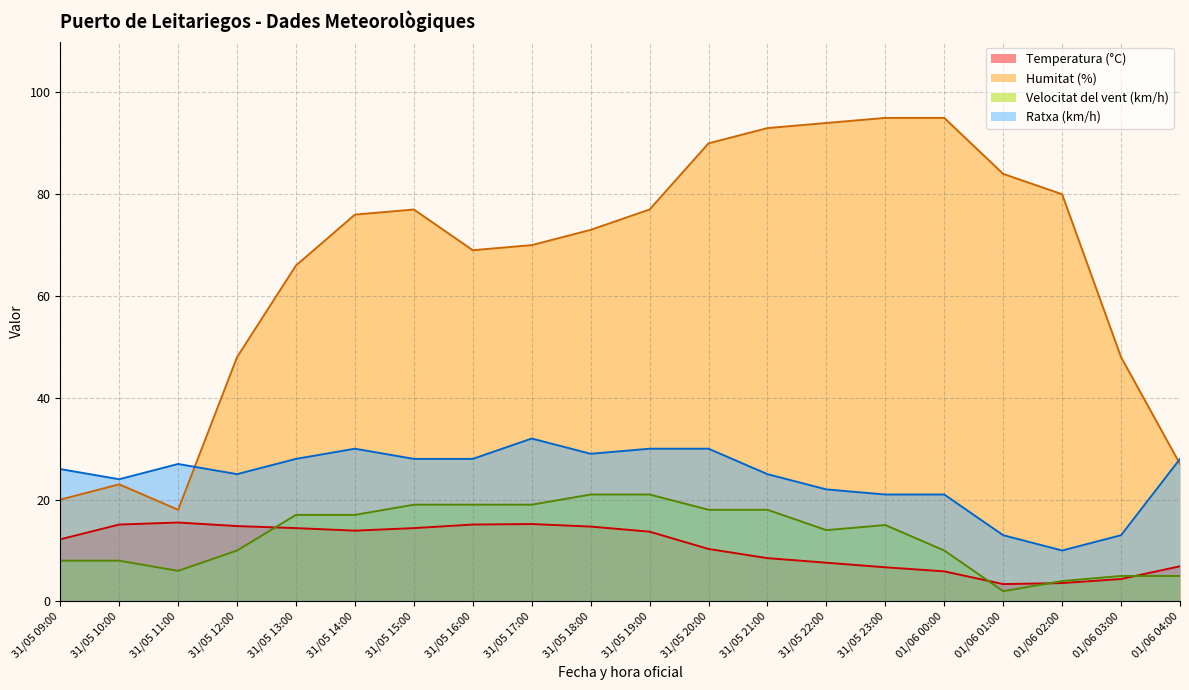

At which category is the sum across all series the highest?

31/05 20:00